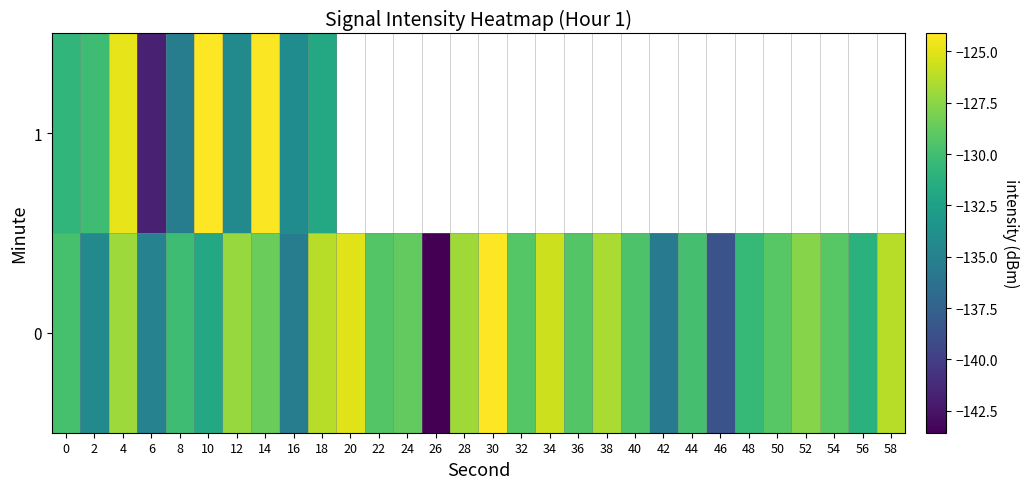

At which label is 0 closest to -133?

10